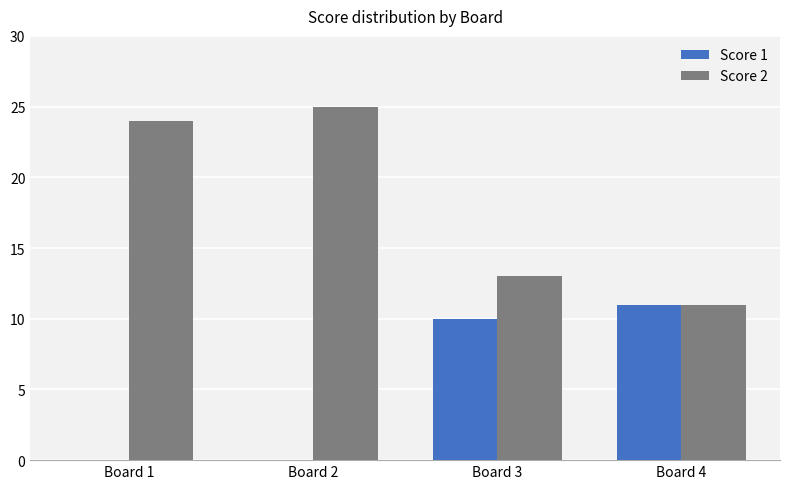

How many data points does each series have?

4